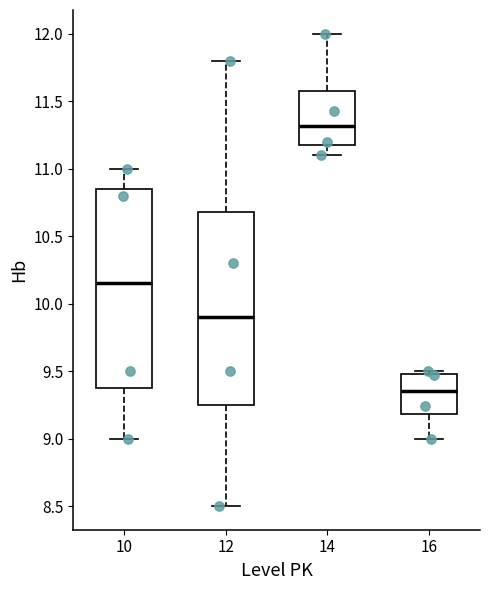

Which box's median line is the lowest?

16